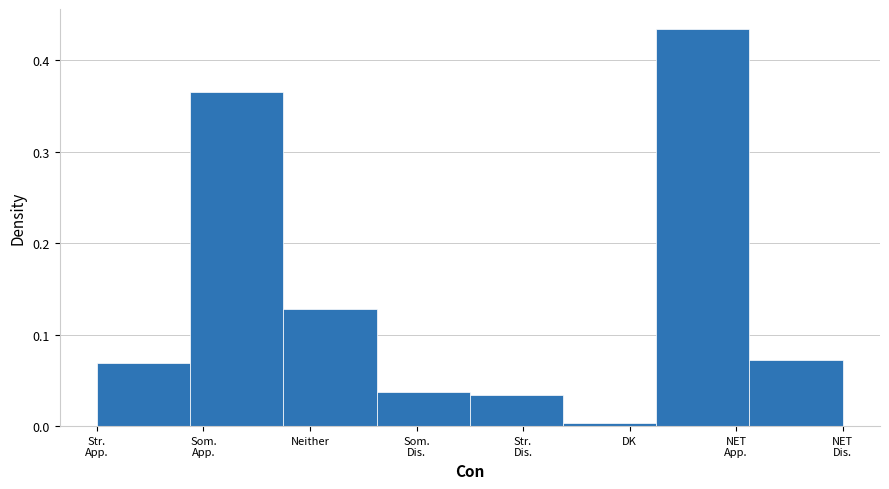

What is the label of the 3rd bar from the left?

Neither